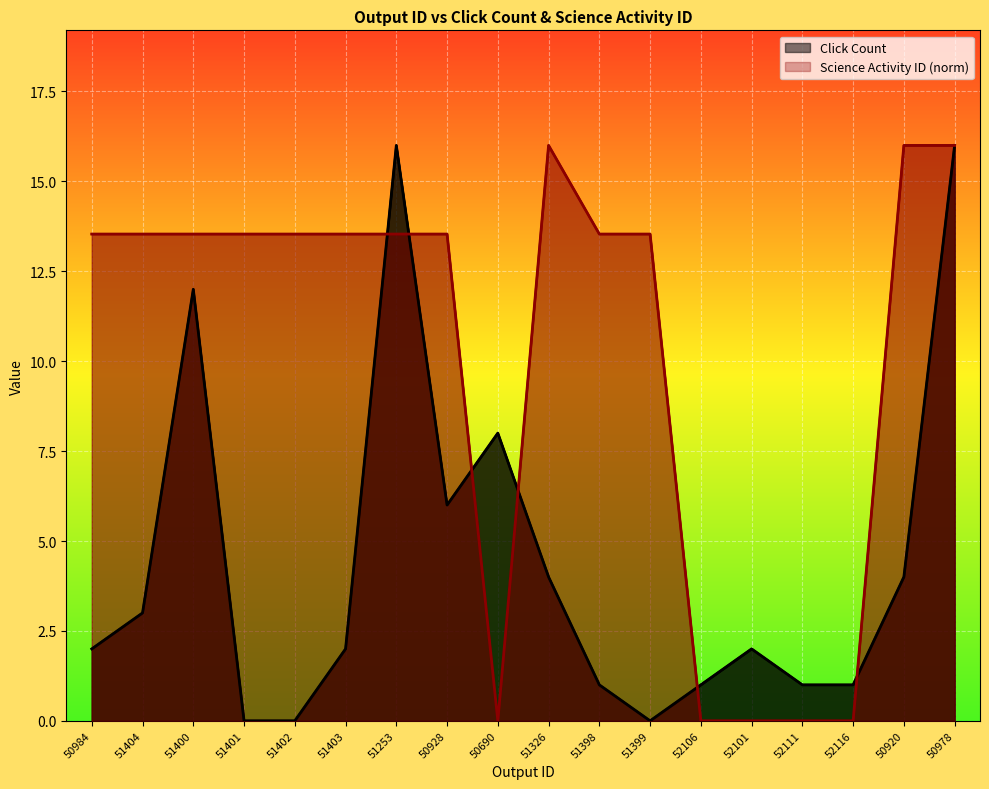

Reading right to left, extract all data points from this chart.

Click Count: 50978=16.0	50920=4.0	52116=1.0	52111=1.0	52101=2.0	52106=1.0	51399=0.0	51398=1.0	51326=4.0	50690=8.0	50928=6.0	51253=16.0	51403=2.0	51402=0.0	51401=0.0	51400=12.0	51404=3.0	50984=2.0
Science Activity ID: 50978=16.0	50920=16.0	52116=0.0	52111=0.0	52101=0.0	52106=0.0	51399=13.5	51398=13.5	51326=16.0	50690=0.0	50928=13.5	51253=13.5	51403=13.5	51402=13.5	51401=13.5	51400=13.5	51404=13.5	50984=13.5